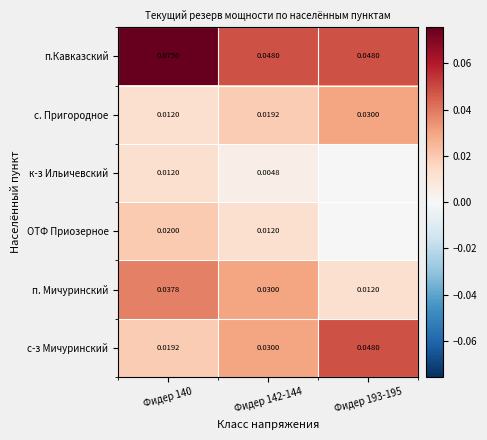

Is the value of с-з Мичуринский at Фидер 140 greater than the value of с. Пригородное at Фидер 193-195?

No